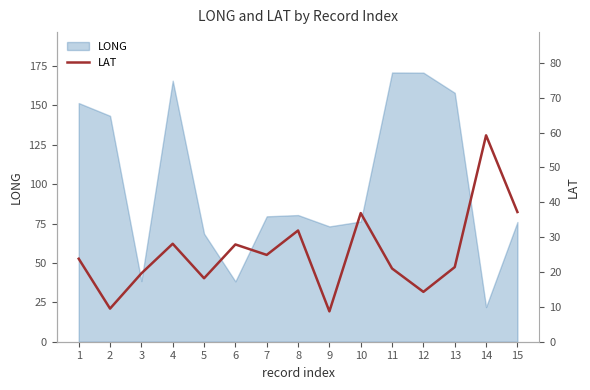

The LONG series shows 165.7 at 4. True or false?

True